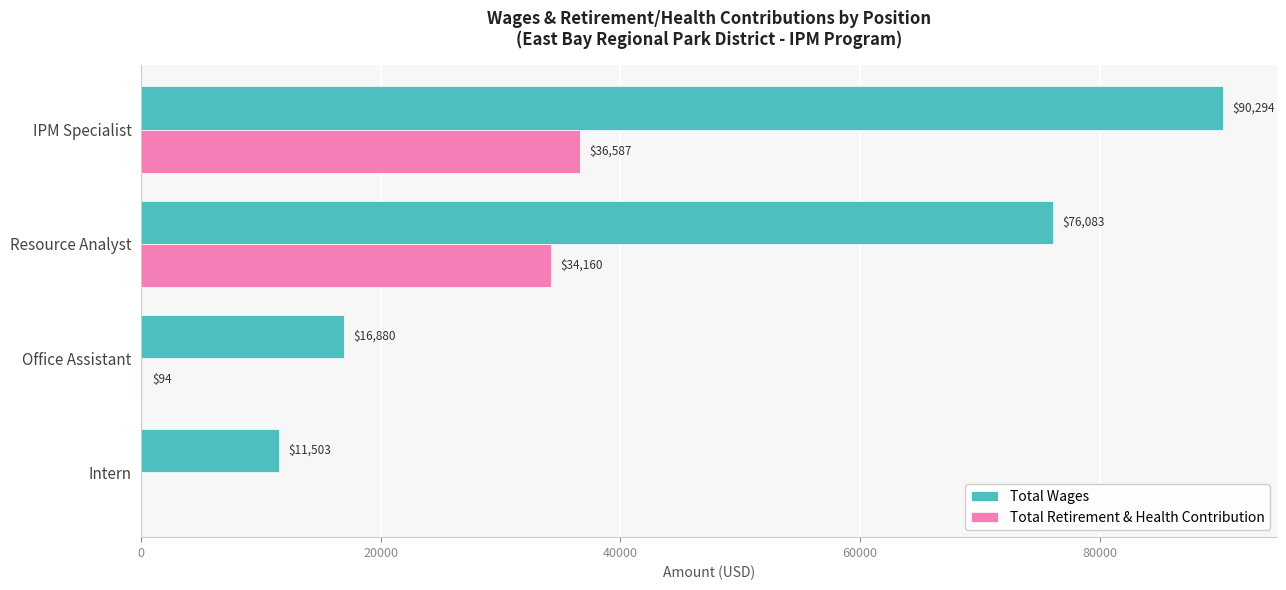

Where is Total Wages nearest to the value 50898?

Resource Analyst